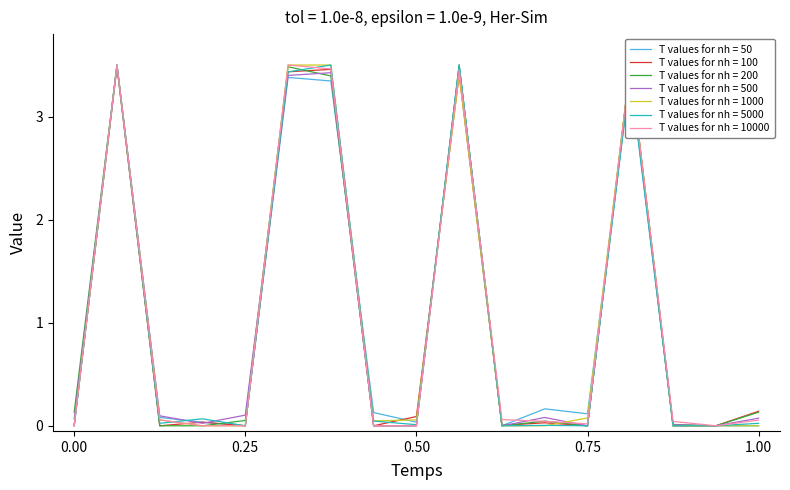

What is the maximum value for T values for nh = 50?

3.5